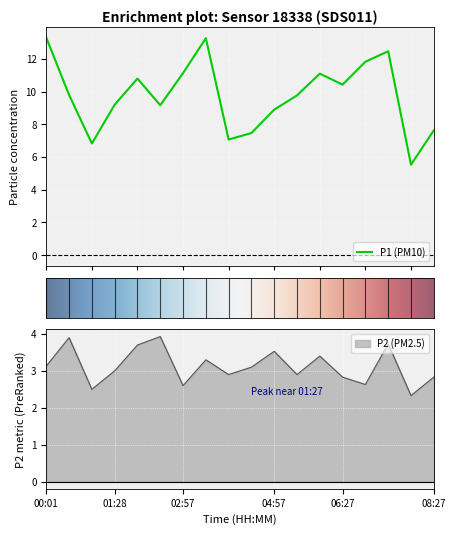

True or false: P2 and P1 cross at least once.

False